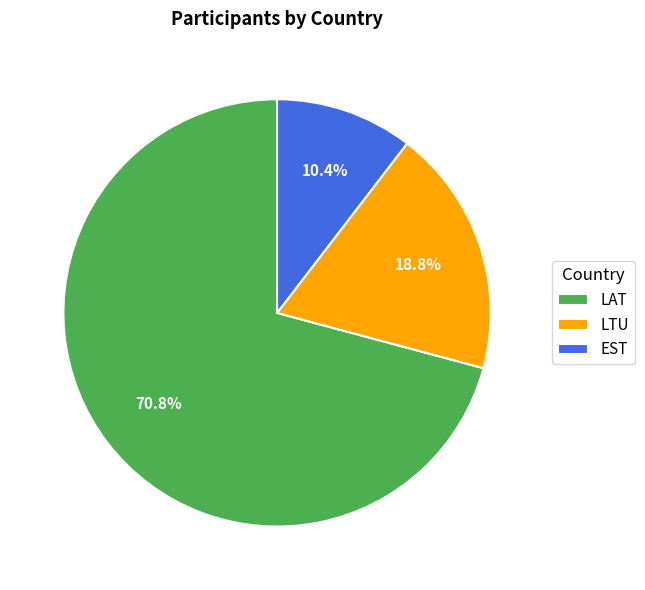

What portion of the pie excludes LAT?

29.2%